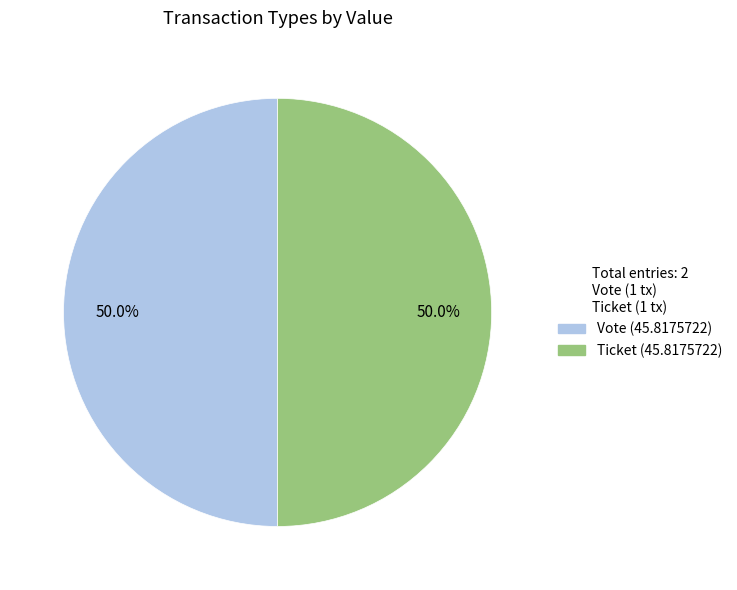

What is the total percentage of Vote and Ticket?

100.0%